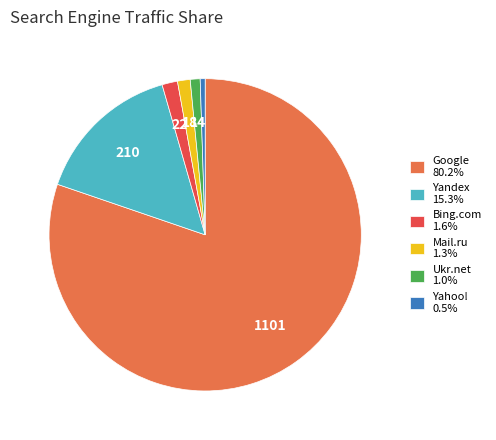

How many segments does this pie chart have?

6